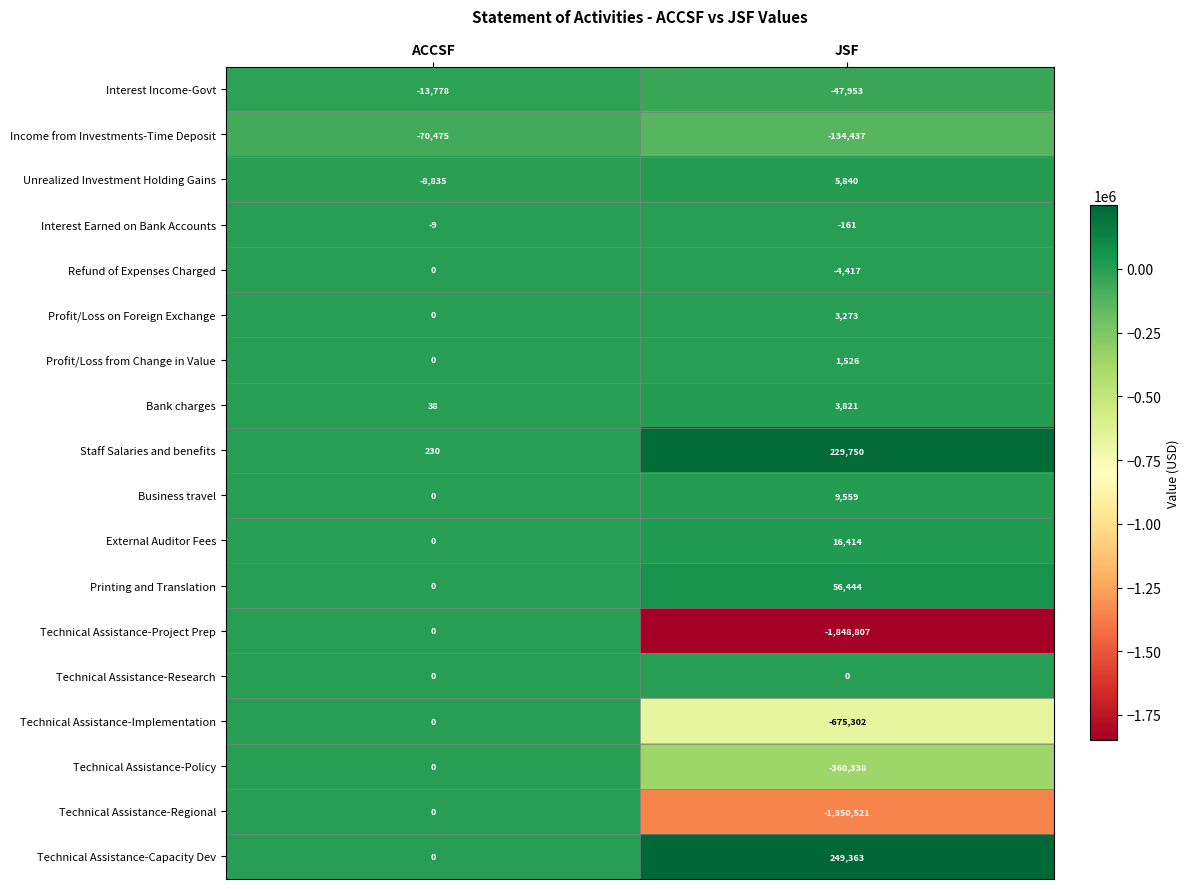

The value of Interest Earned on Bank Accounts at ACCSF is -9. True or false?

True